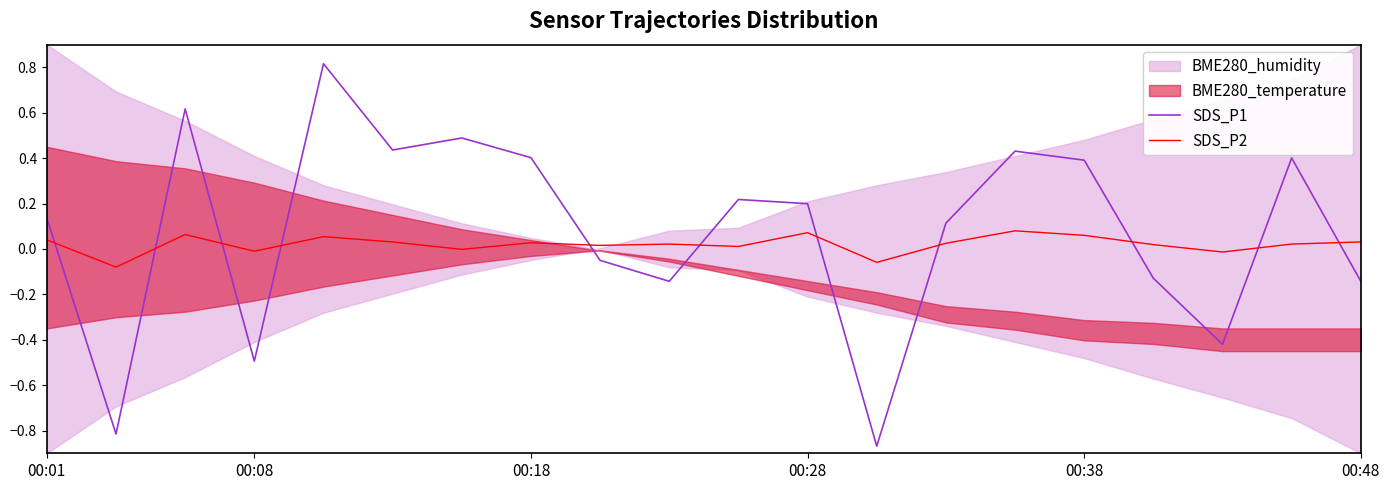

True or false: SDS_P2 has a value of 0.0 at 00:38.

False